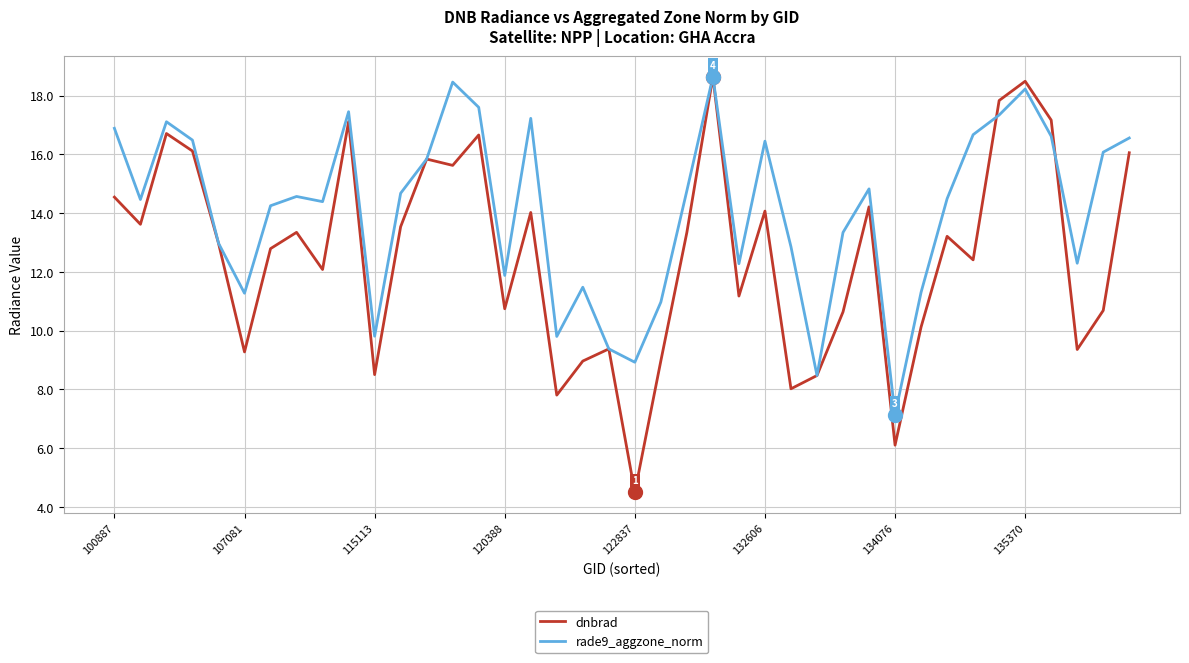

Which series has the largest total across all categories?

rade9_aggzone_norm